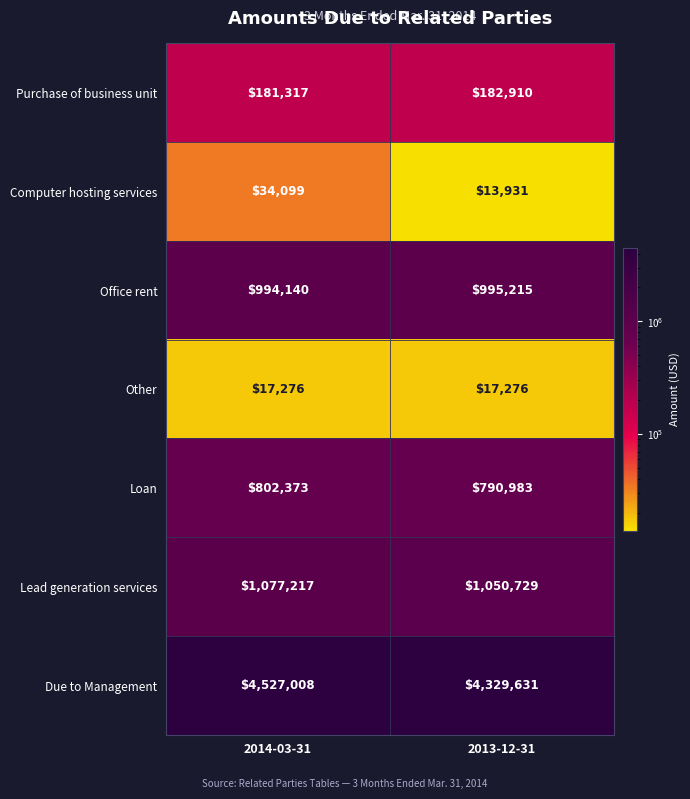

Which category has the lowest value across all series?

2013-12-31